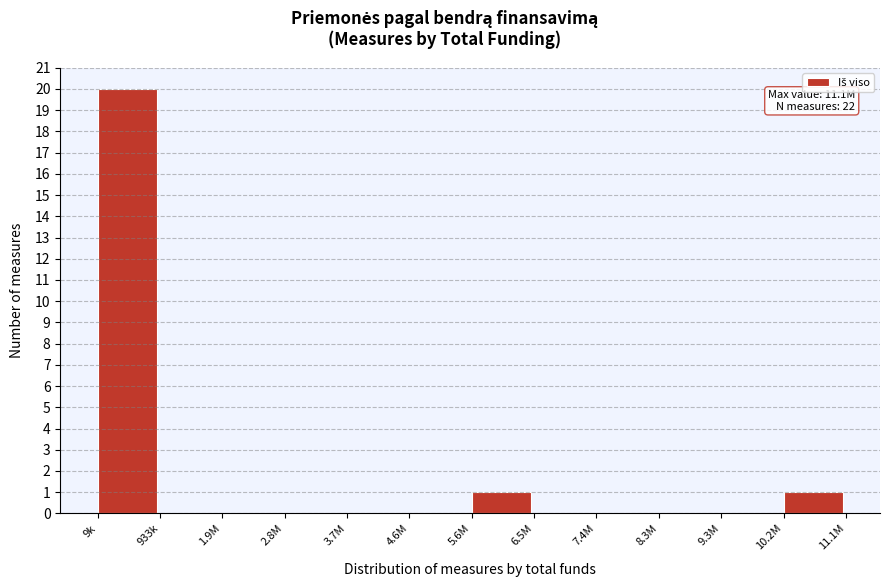

Reading right to left, extract all data points from this chart.

10.2M=1	9.3M=0	8.3M=0	7.4M=0	6.5M=0	5.6M=1	4.6M=0	3.7M=0	2.8M=0	1.9M=0	933k=0	9k=20